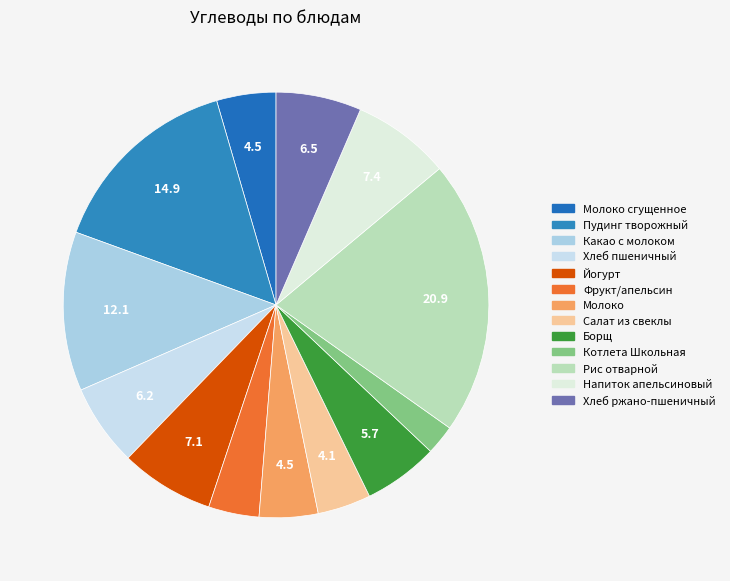

Which has a higher value, Фрукт/апельсин or Борщ?

Борщ